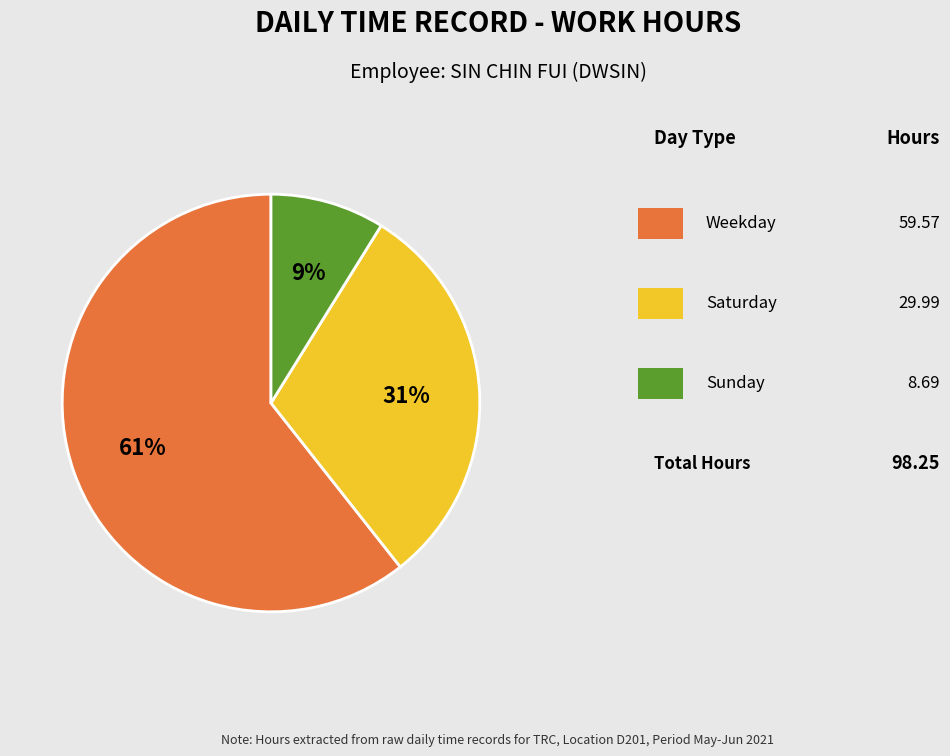

Is there any slice that represents more than half of the pie?

Yes